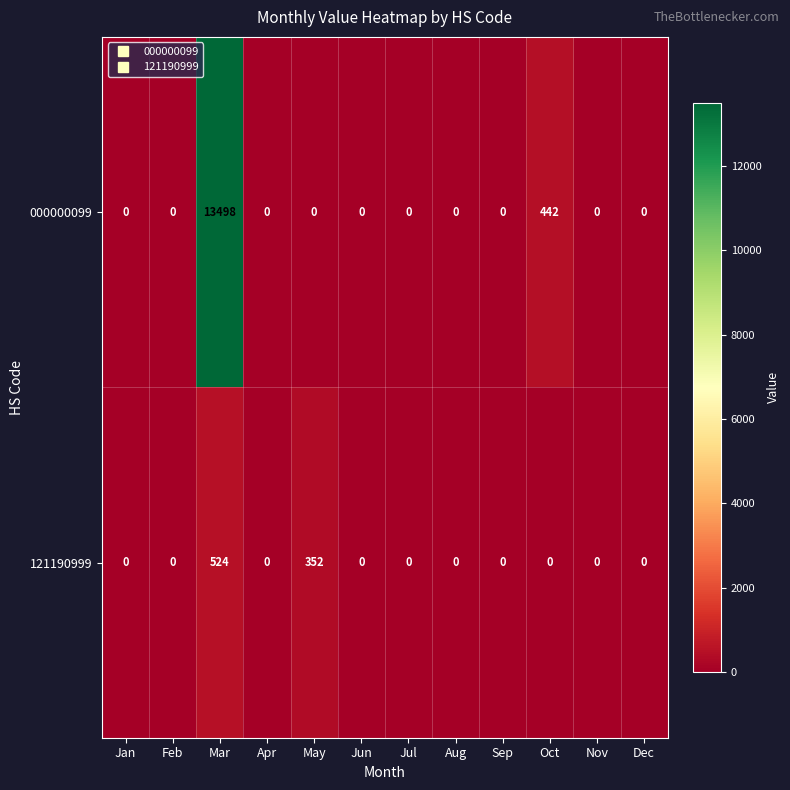

The value of 000000099 at Aug is 0. True or false?

True